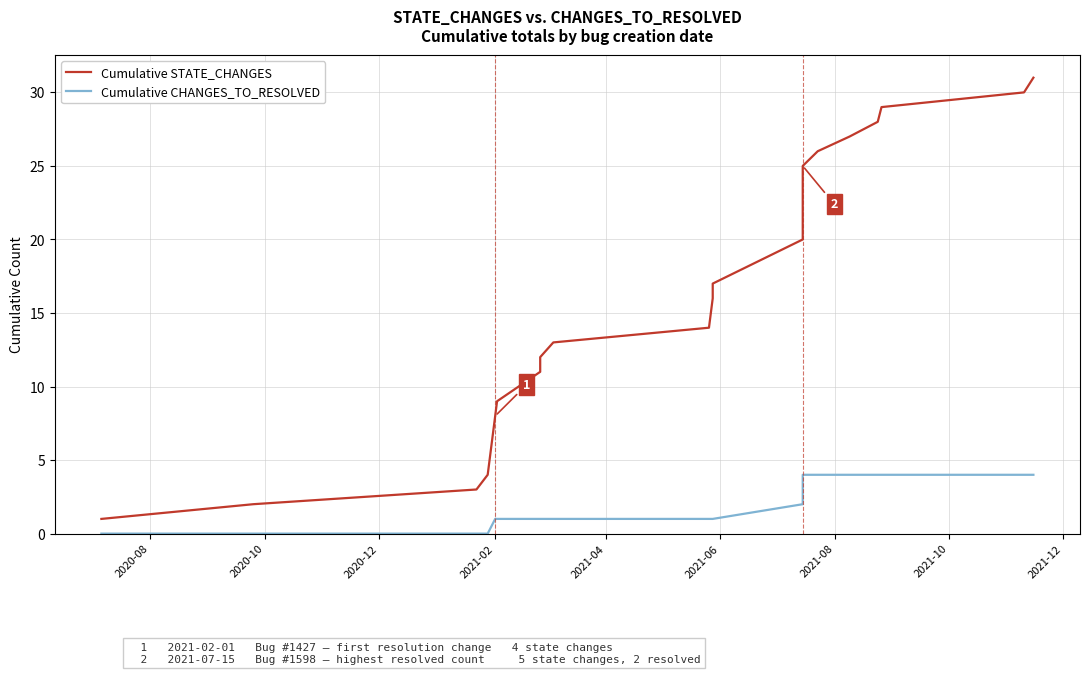

How many data points in Cumulative STATE_CHANGES are less than 15?

10